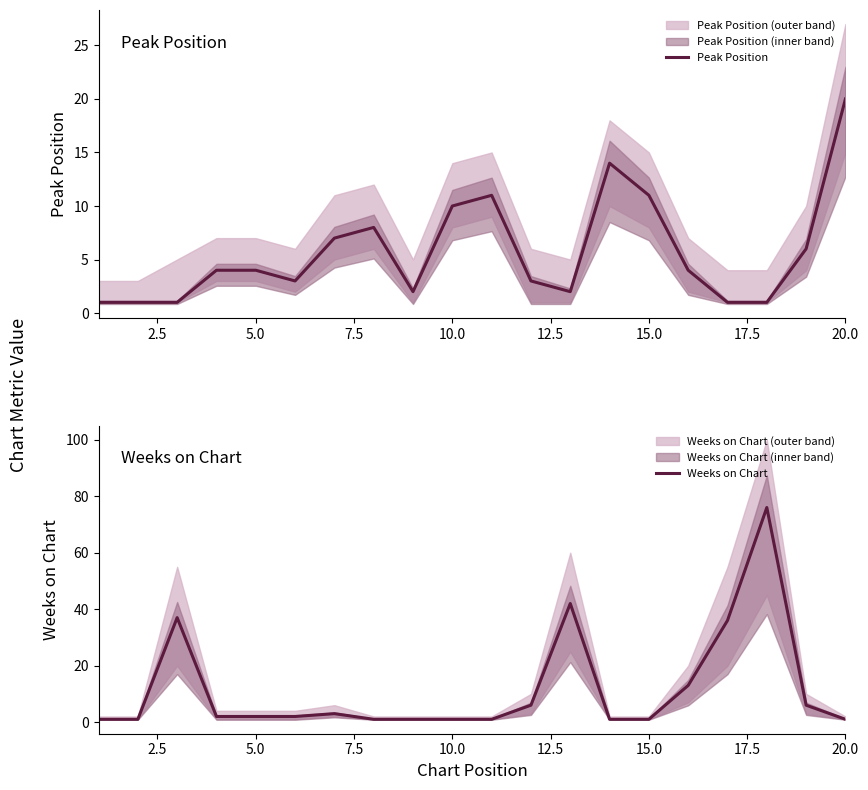

How many values in the Peak Position series are below 4?

9